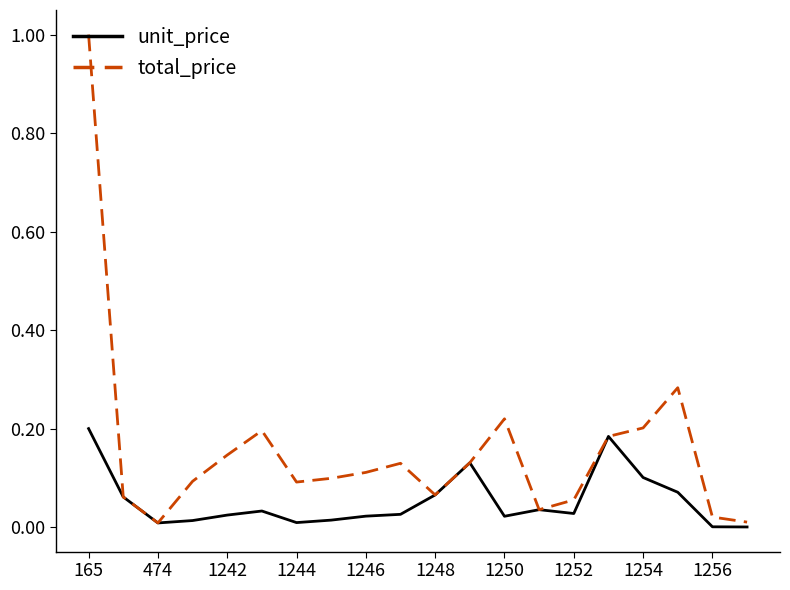

What is the sum of all unit_price values?

1.0